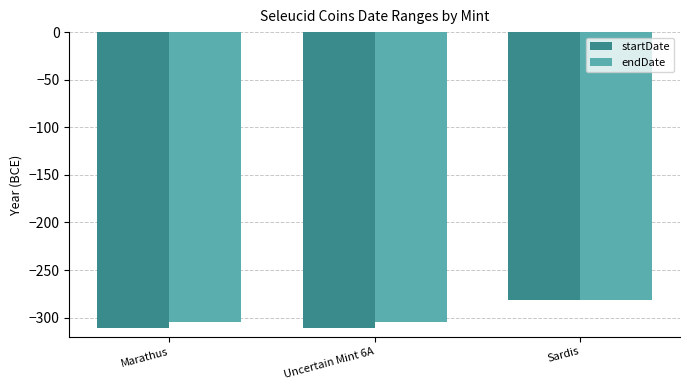

What is the maximum value for endDate?

-281